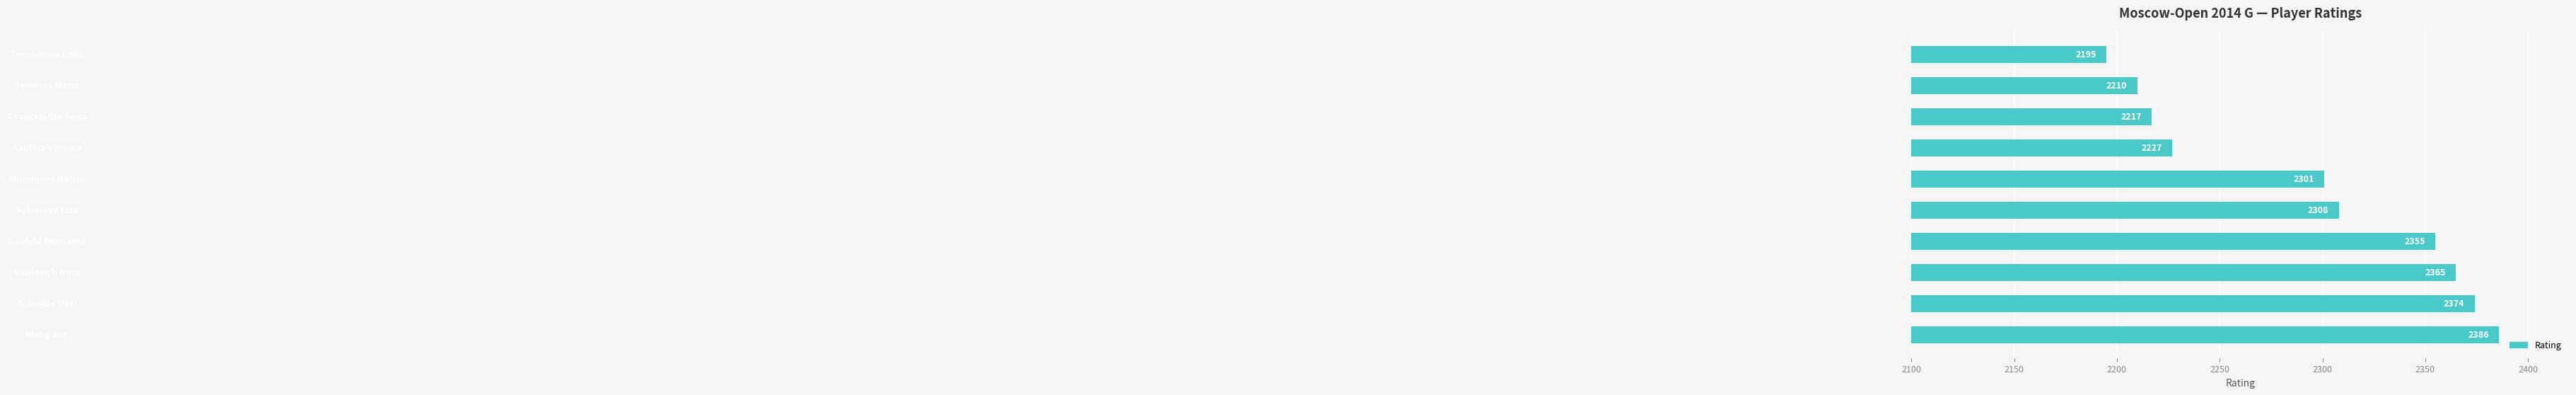

What is the maximum value shown in the chart?

2386